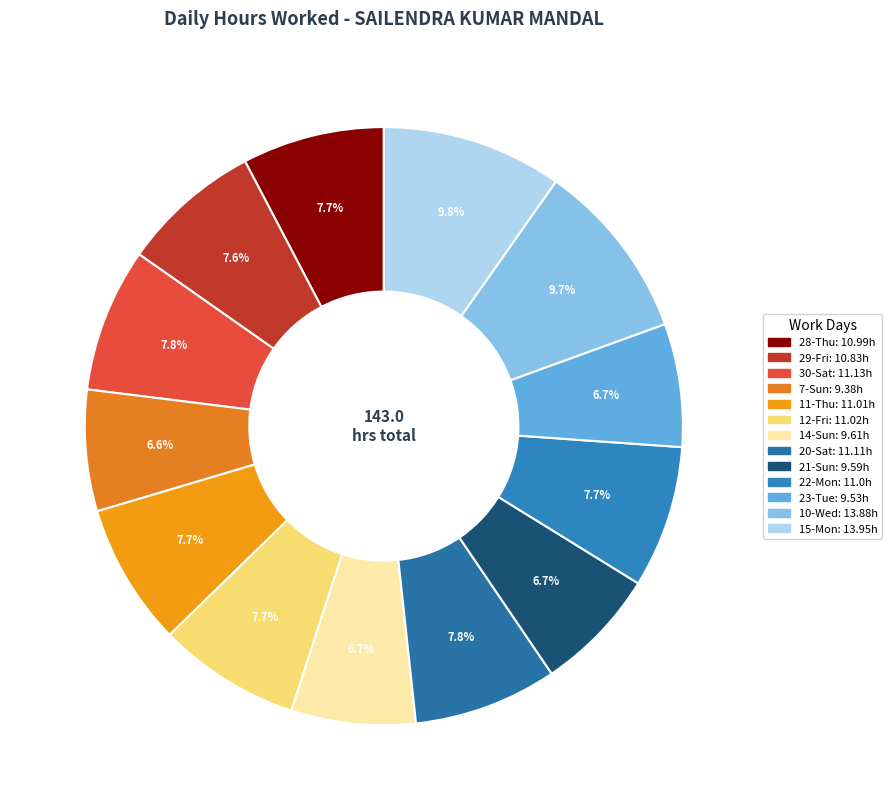

How many slices are in this pie chart?

13